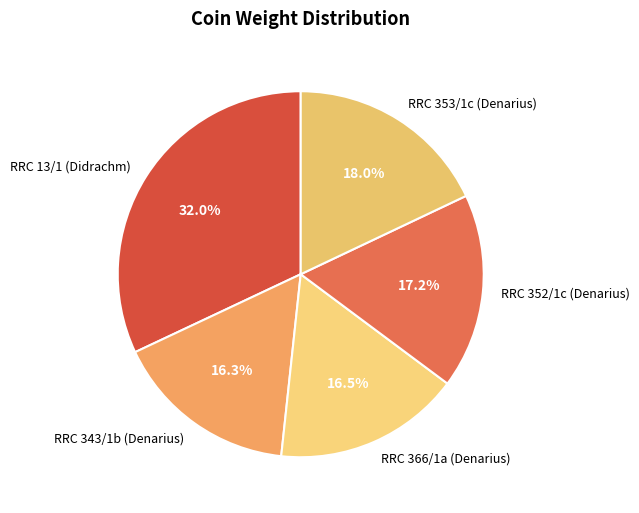

Between RRC 352/1c (Denarius) and RRC 13/1 (Didrachm), which is larger?

RRC 13/1 (Didrachm)